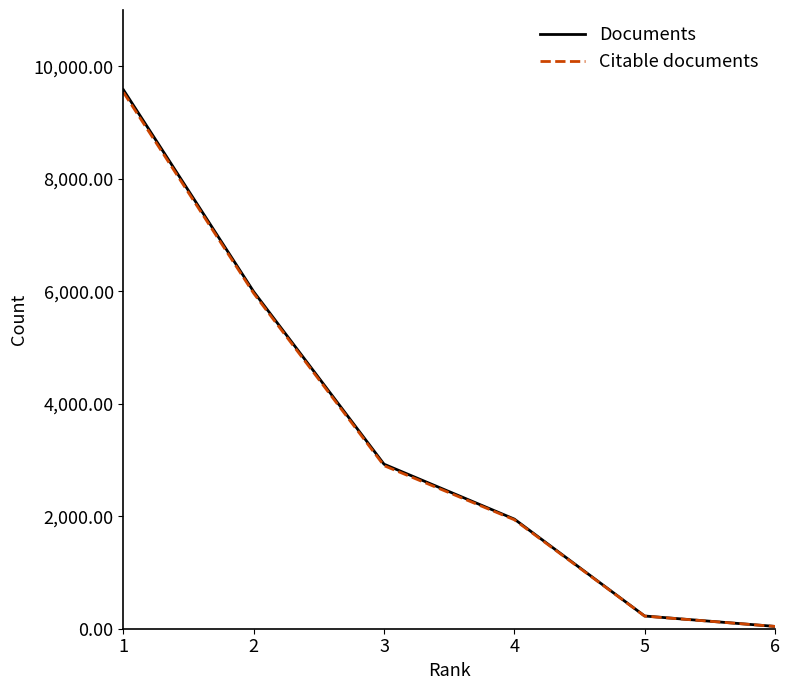

The value of Citable documents at 1 is 3078. True or false?

False